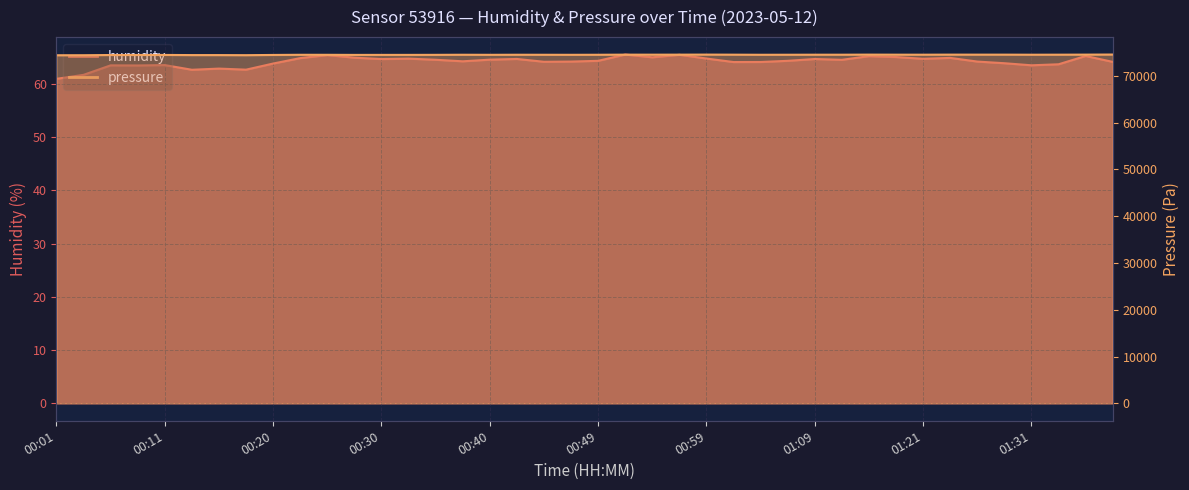

Is it true that humidity equals 64.1 at 01:04?

True